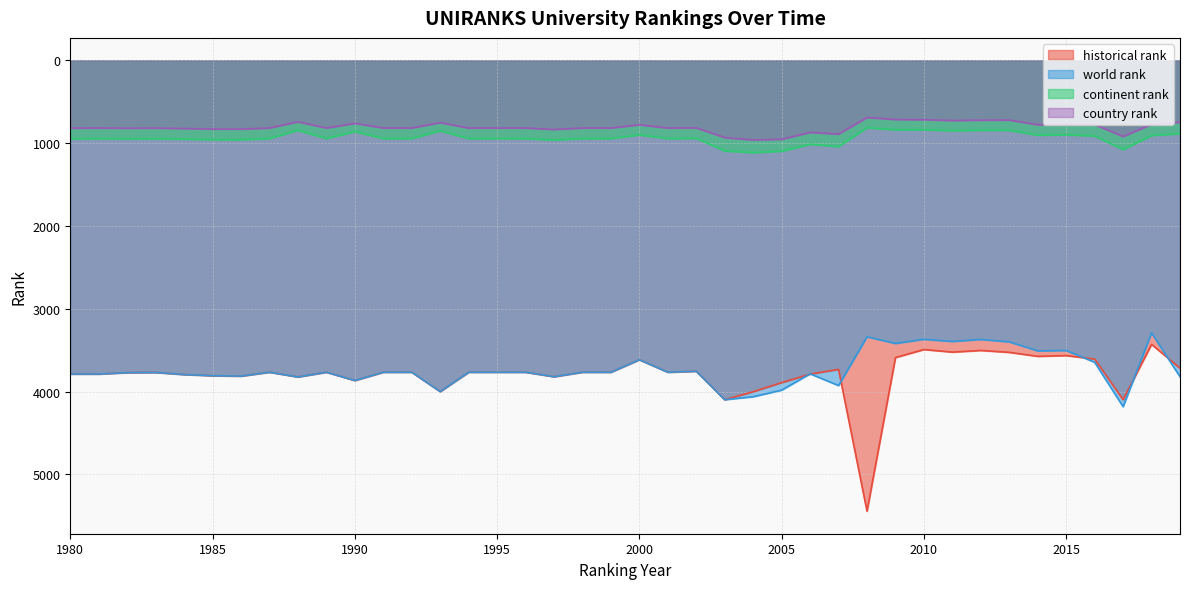

The value of historical rank at 1984 is 2643. True or false?

False